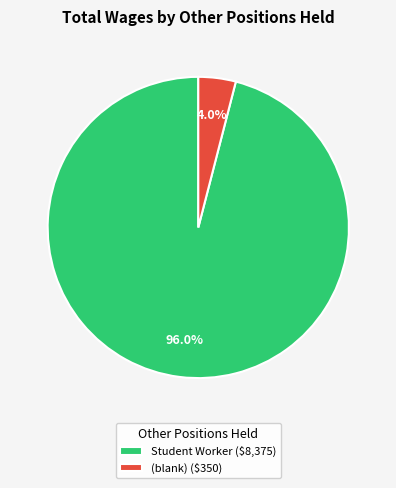

How many segments does this pie chart have?

2